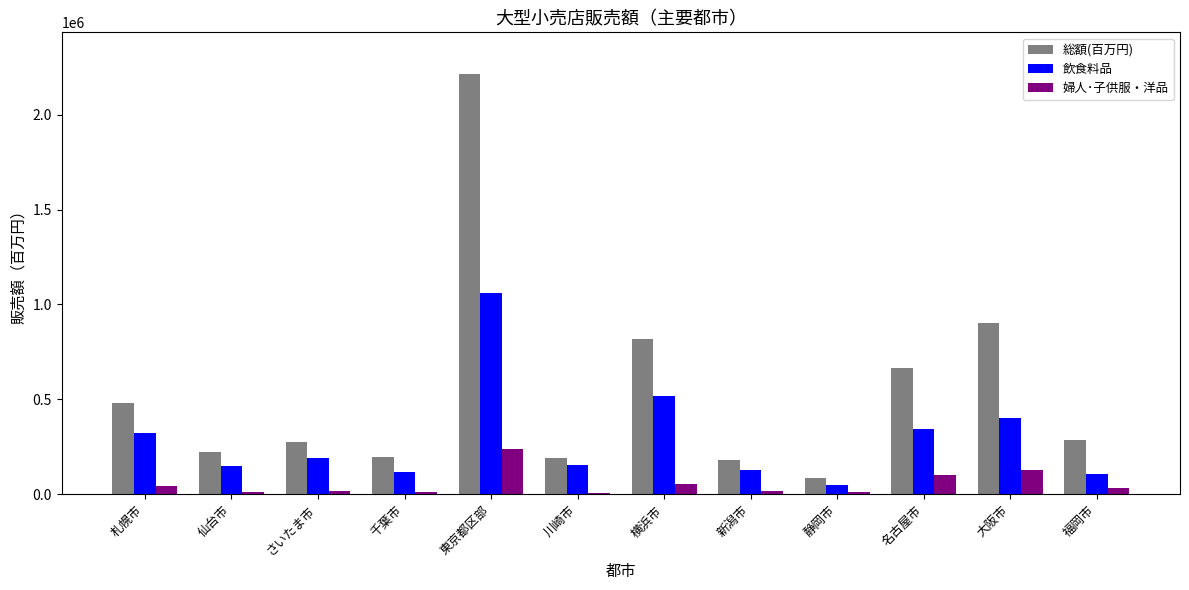

Which label corresponds to the largest value in the chart?

東京都区部